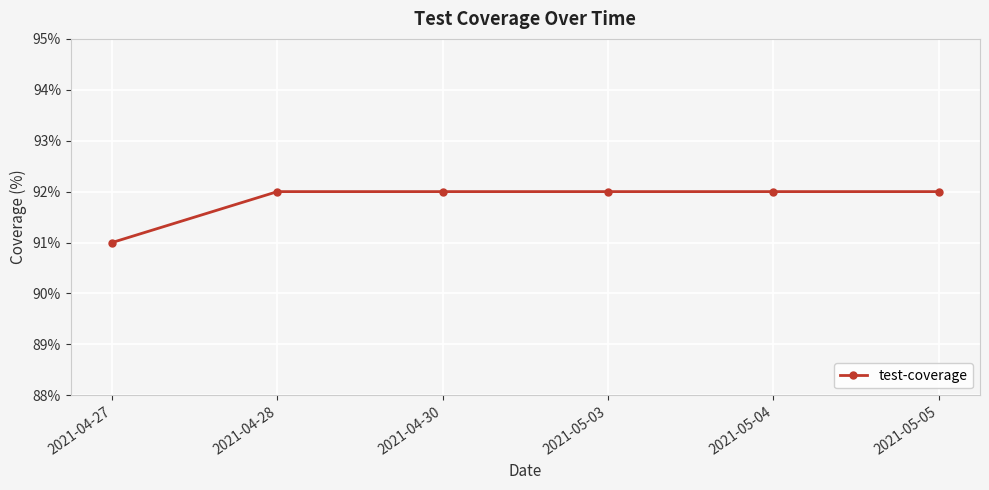

What is the greatest value displayed?

92